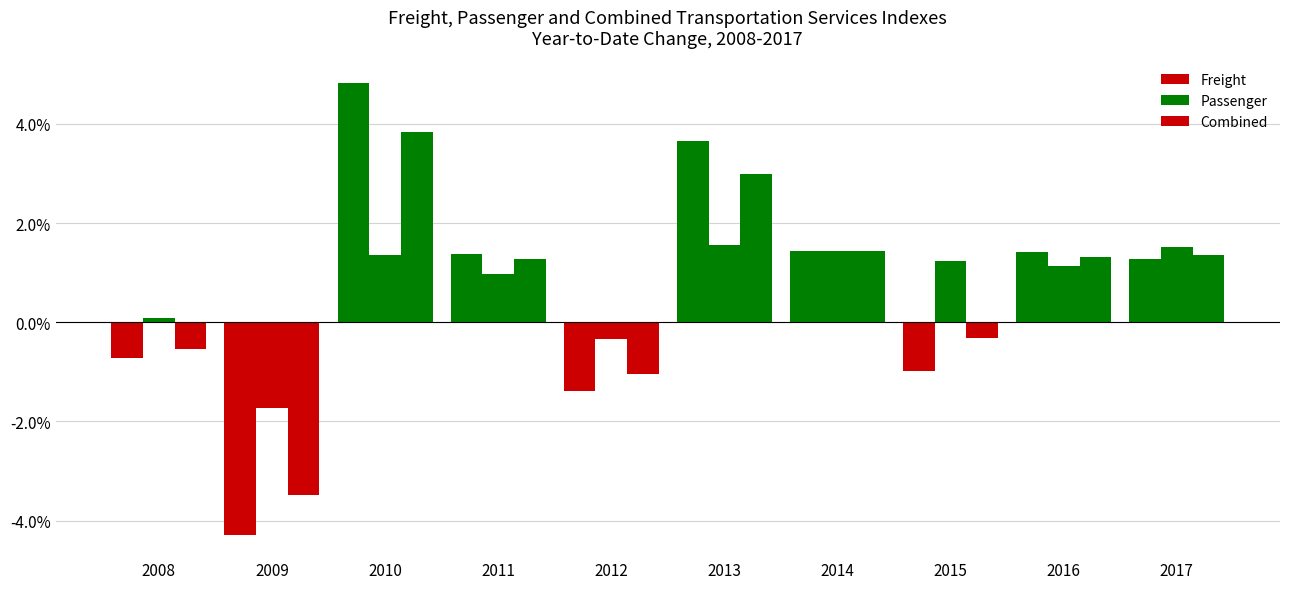

Reading left to right, what are all the values shown in this chart?

Freight: 2008=-0.7	2009=-4.3	2010=4.8	2011=1.4	2012=-1.4	2013=3.7	2014=1.4	2015=-1.0	2016=1.4	2017=1.3
Passenger: 2008=0.1	2009=-1.7	2010=1.4	2011=1.0	2012=-0.3	2013=1.6	2014=1.4	2015=1.2	2016=1.1	2017=1.5
Combined: 2008=-0.5	2009=-3.5	2010=3.8	2011=1.3	2012=-1.0	2013=3.0	2014=1.4	2015=-0.3	2016=1.3	2017=1.4